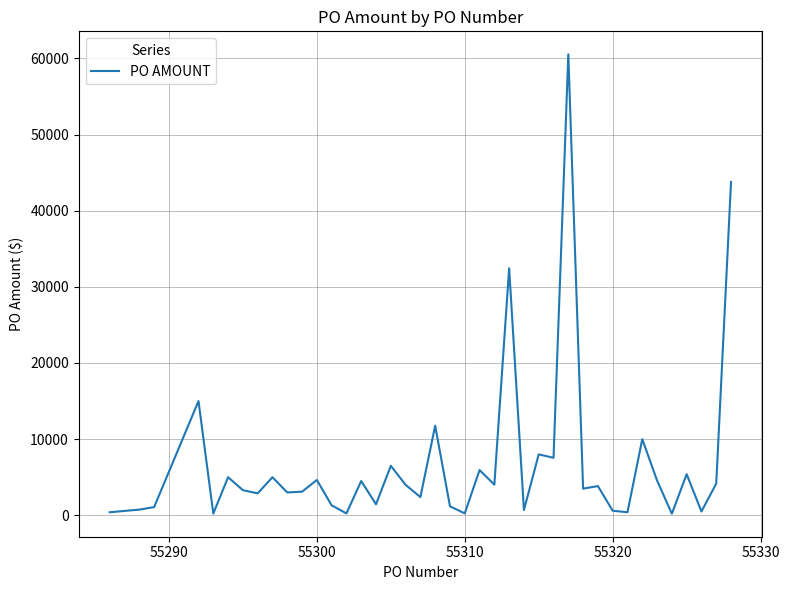

The value at 55300 is 4635.9. True or false?

True